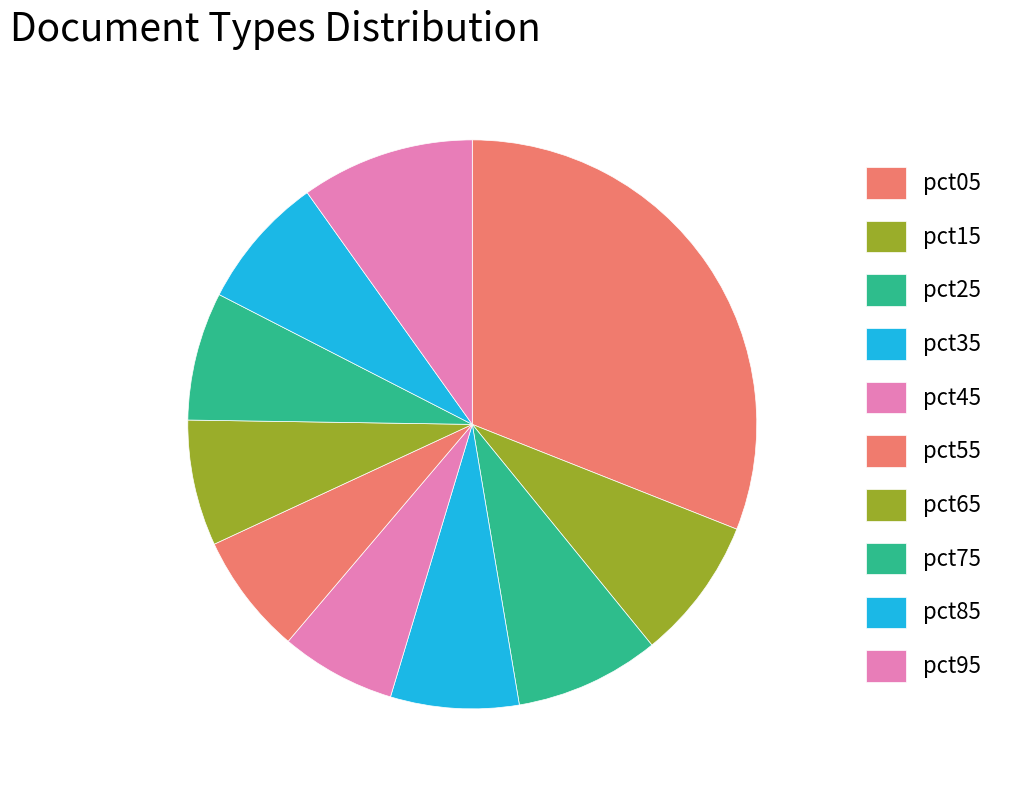

Rank the categories by value from highest to lowest.

pct05, pct95, pct25, pct15, pct85, pct75, pct35, pct65, pct55, pct45